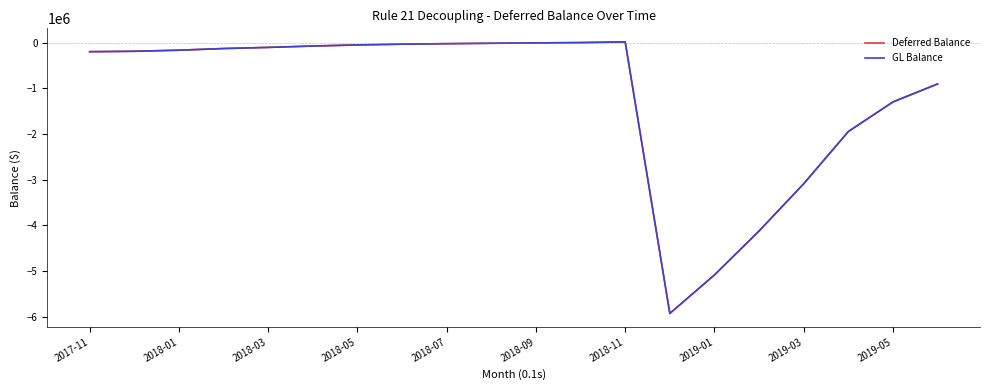

What is the minimum value shown in the chart?

-5932380.5